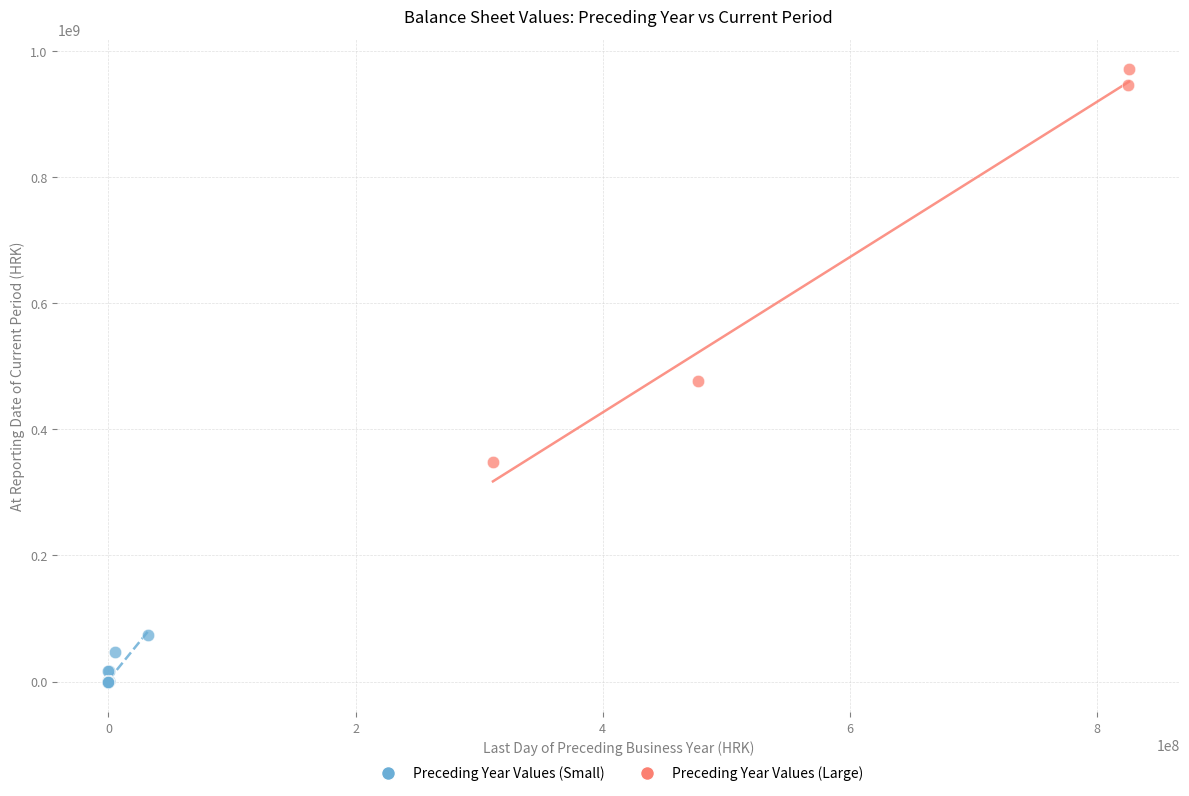

Which series reaches the maximum Y coordinate?

Preceding Year Values (Large)